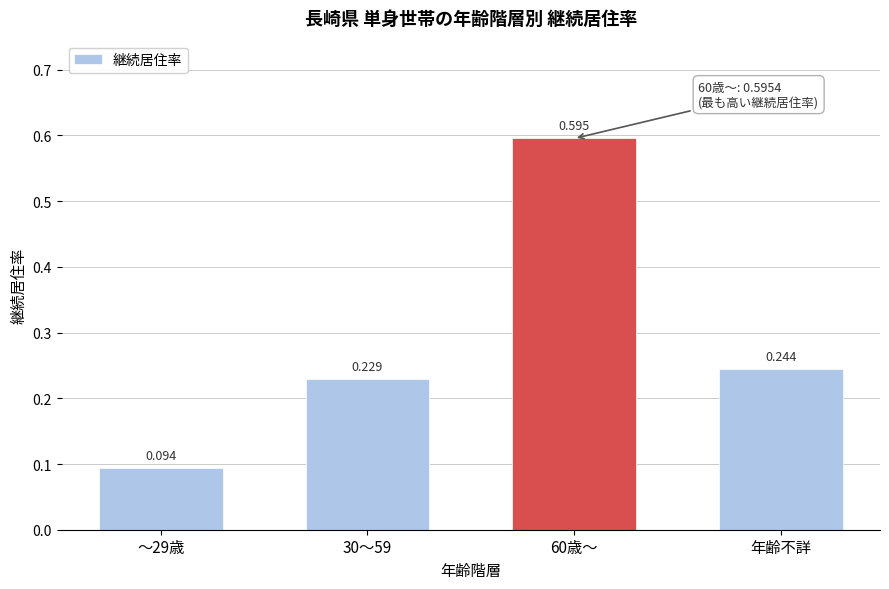

Which has a higher value, 30～59 or 年齢不詳?

年齢不詳